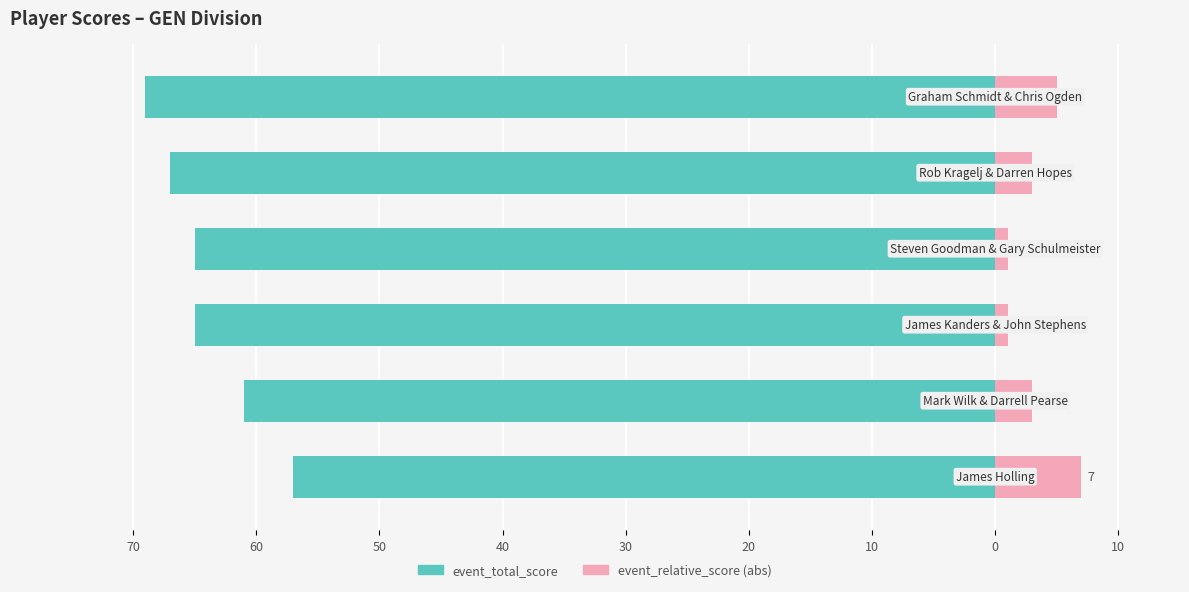

How many bars are there in total?

12